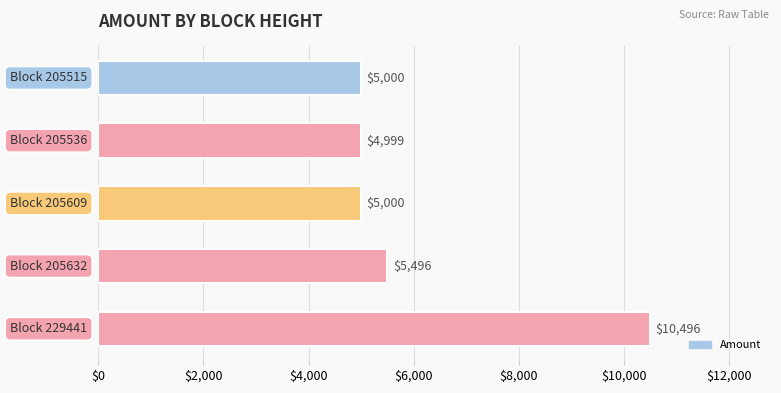

What is the maximum value shown in the chart?

10496.4